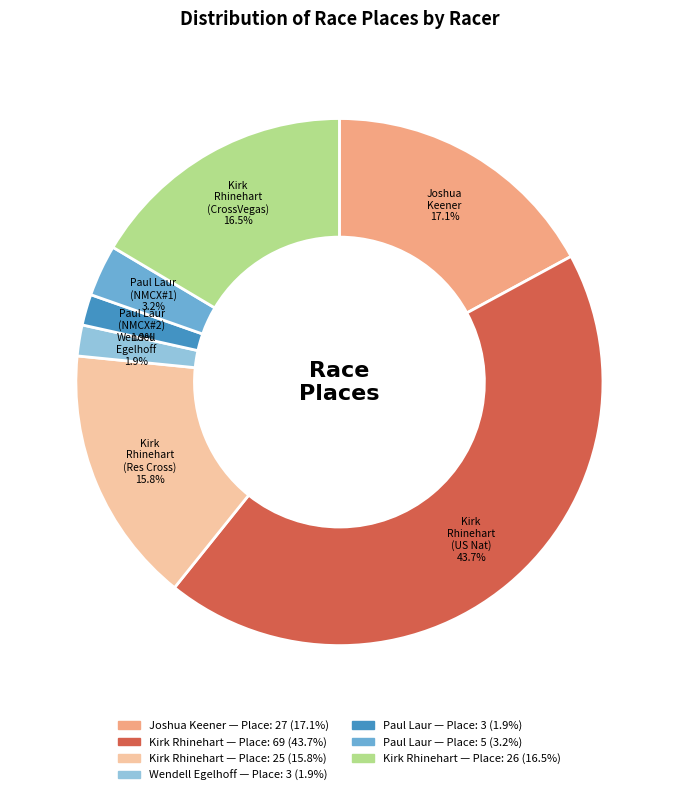

Is there any slice that represents more than half of the pie?

No